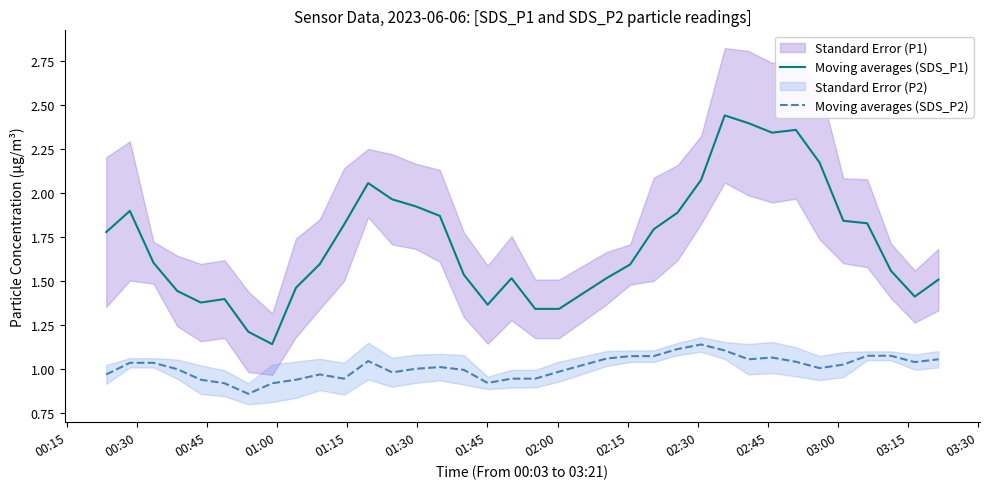

Is this an area chart (filled region under the line)?

No